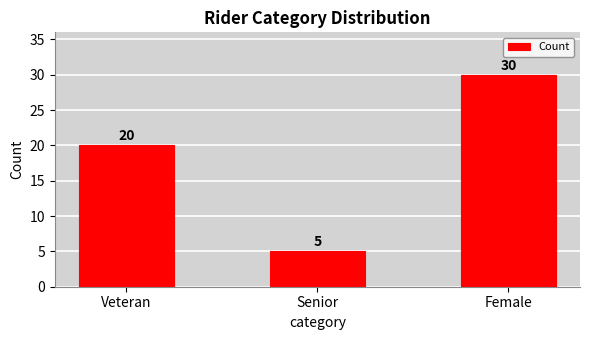

Which label corresponds to the largest value in the chart?

Female